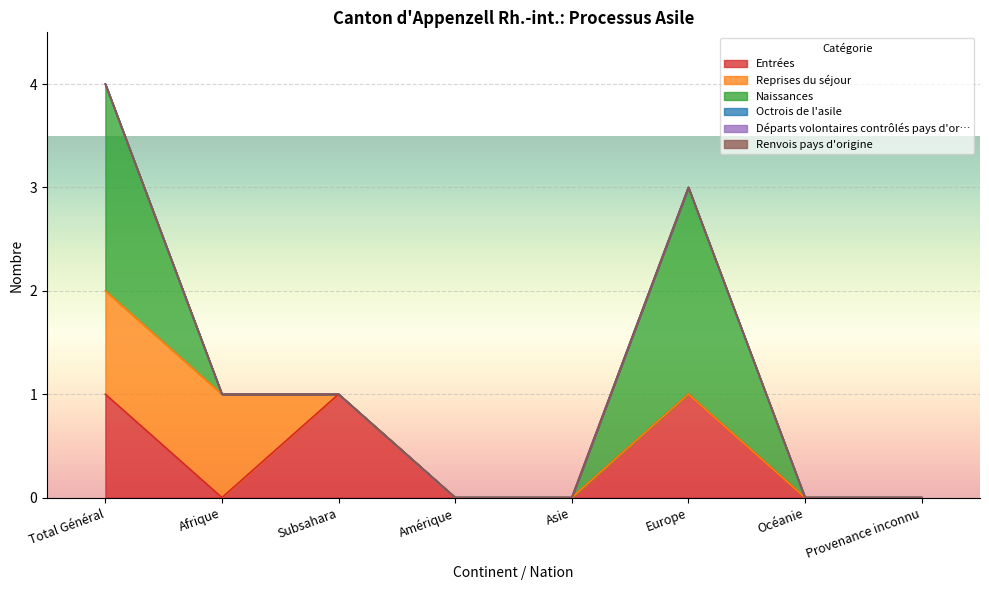

What is the label of the 4th point from the right?

Asie